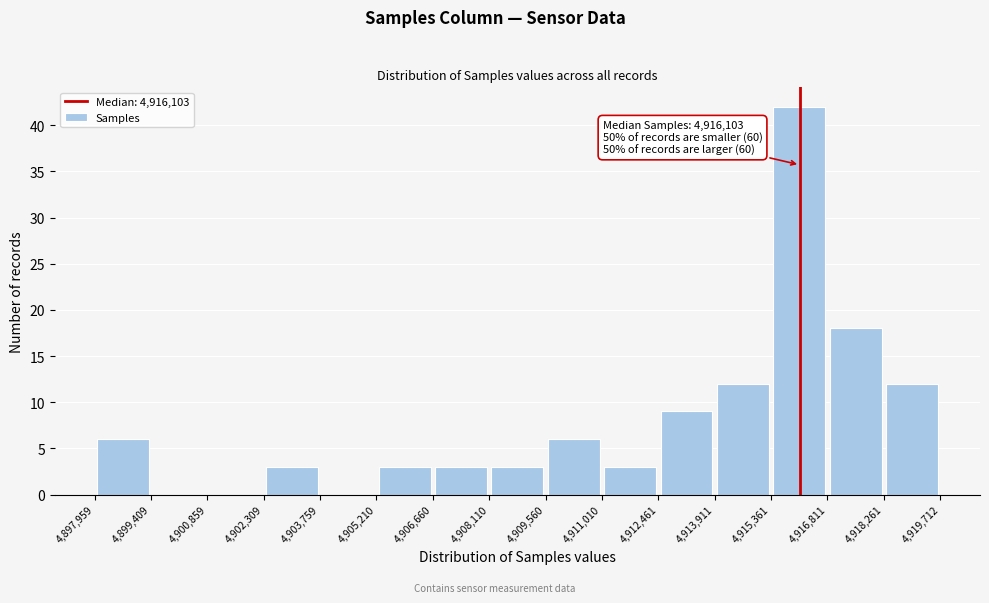

Which range on the x-axis has the tallest bar?

4,915,361 to 4,916,811